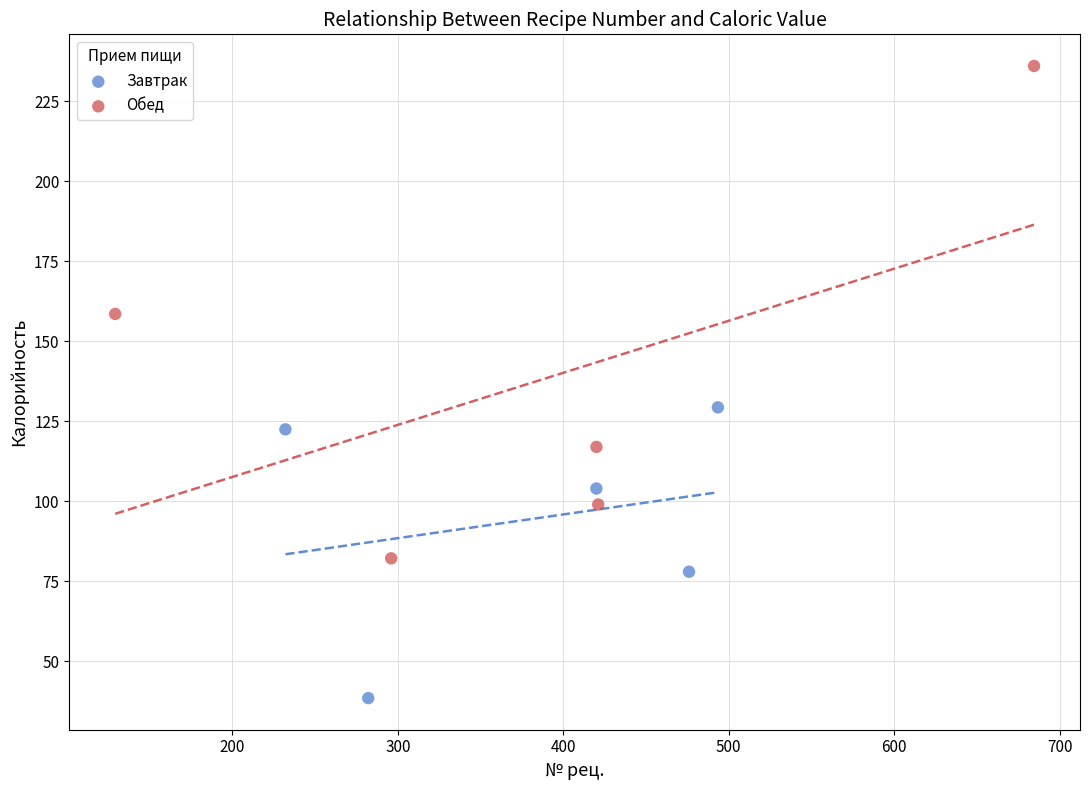

Which series has the largest Y range (max minus min)?

Обед